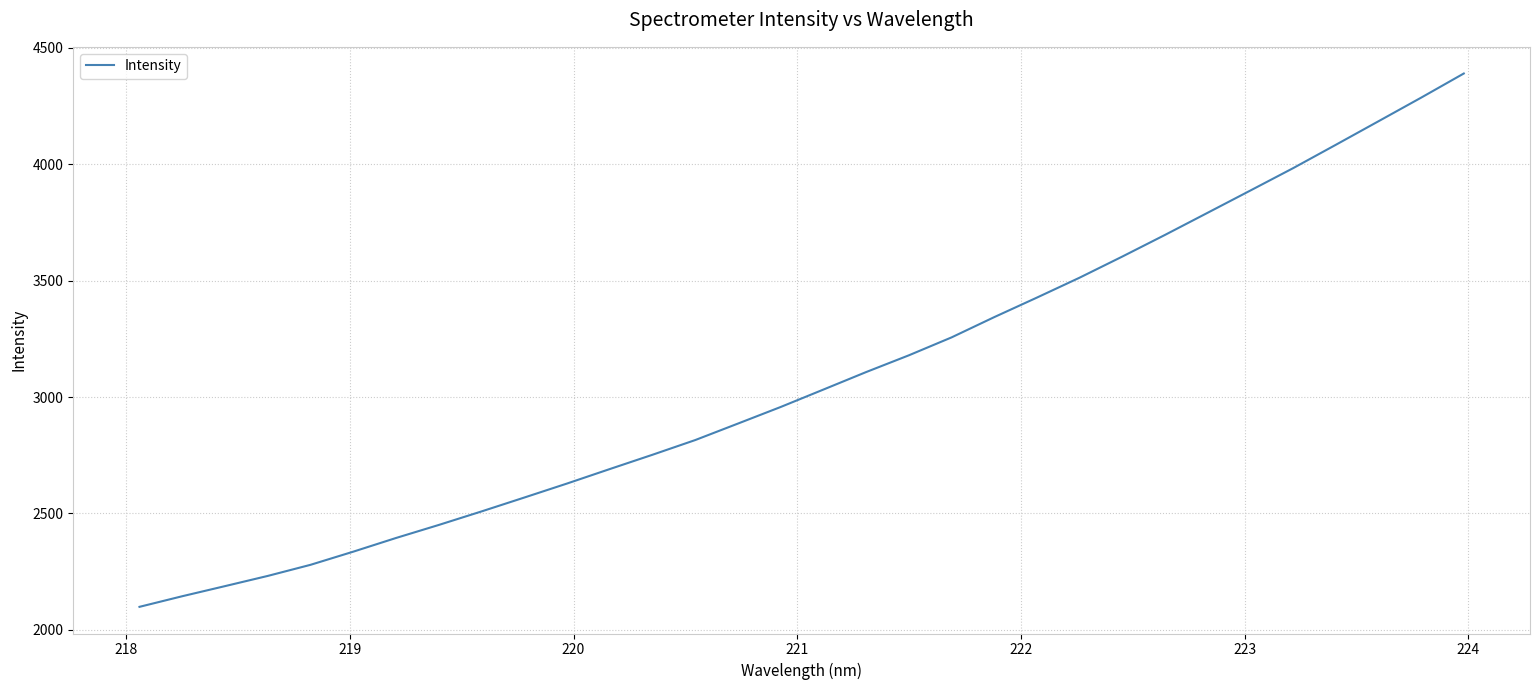

What is the difference between the maximum and minimum values?

2291.9